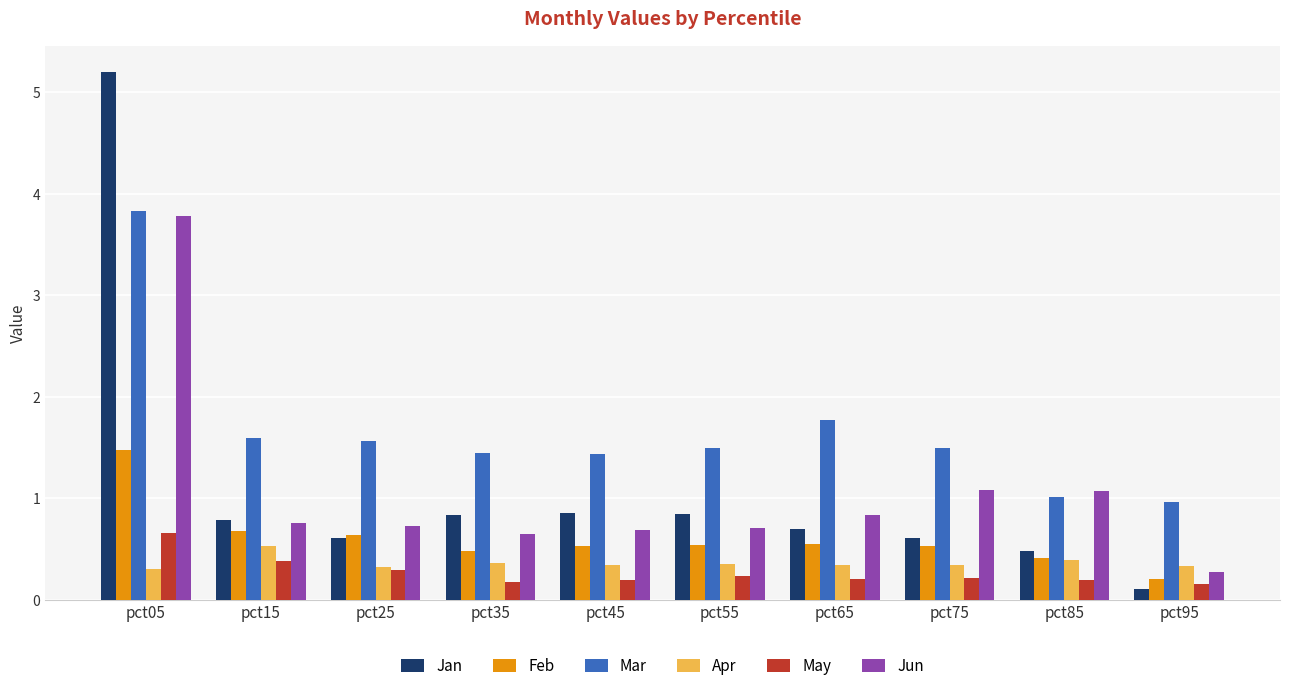

True or false: May has a value of 0.2 at pct95.

True